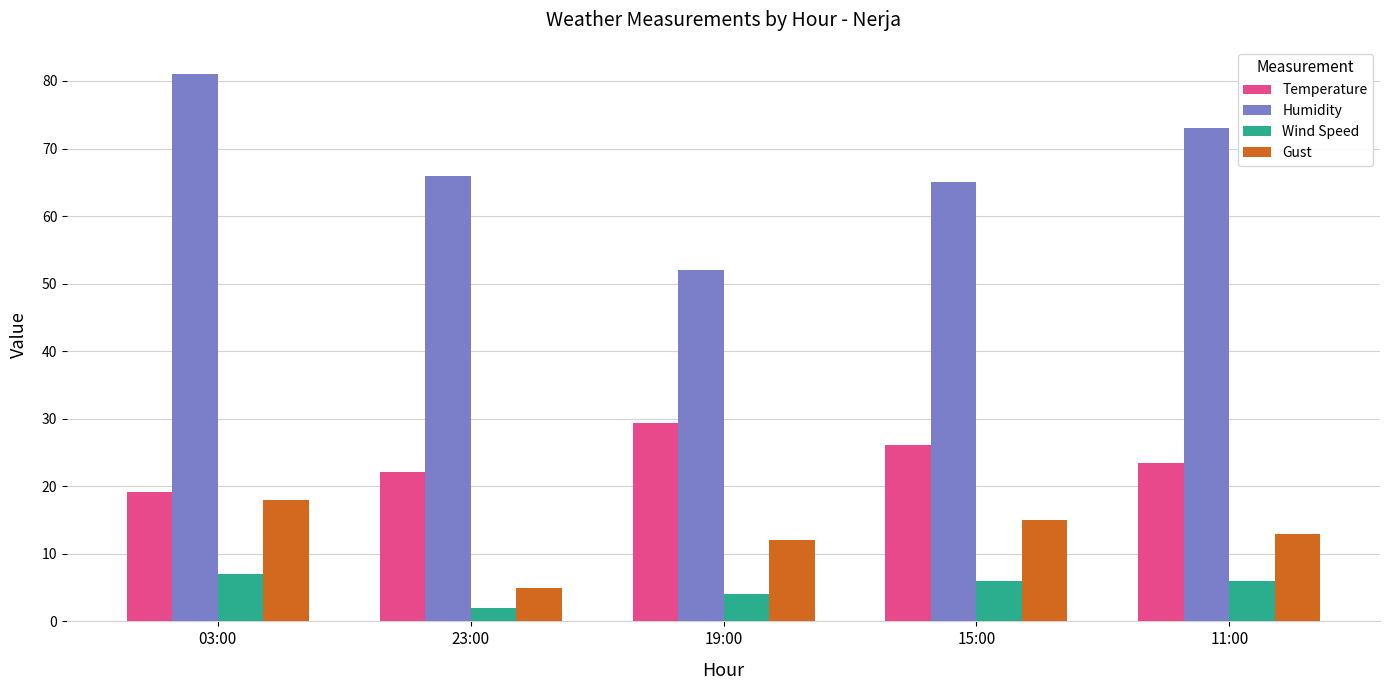

What is the value of the Gust bar at the 2nd from the left?

5.0